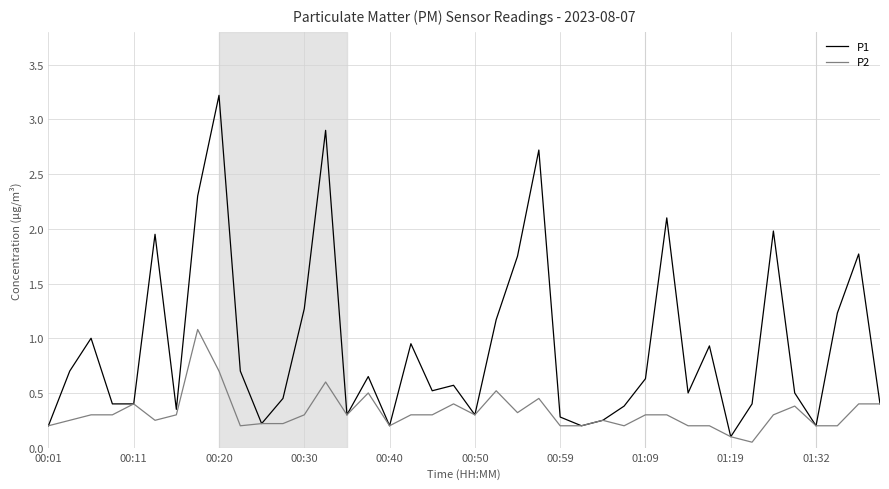

What is the greatest value displayed?

3.2